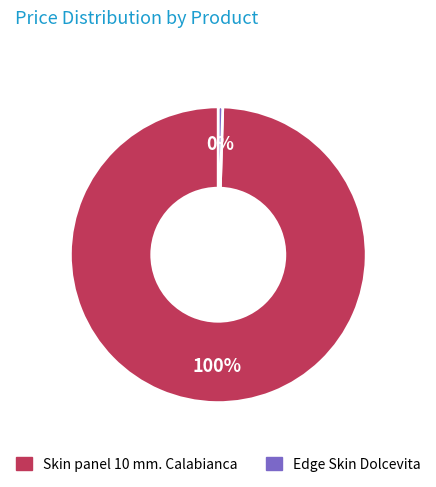

Is it true that Skin panel 10 mm. Calabianca is 100% of the pie?

True